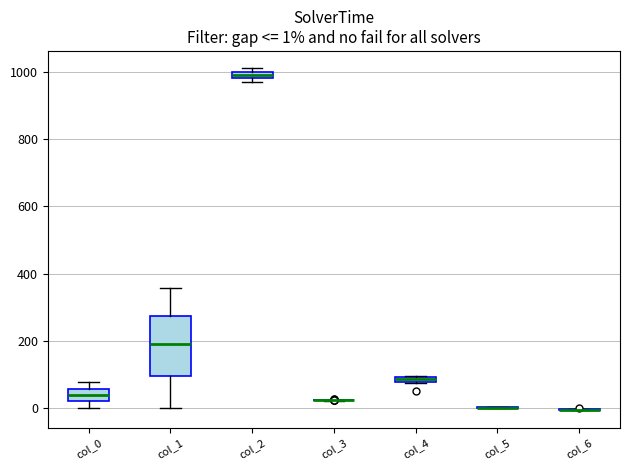

Which box is the tallest, from its lower edge to its upper edge?

col_1